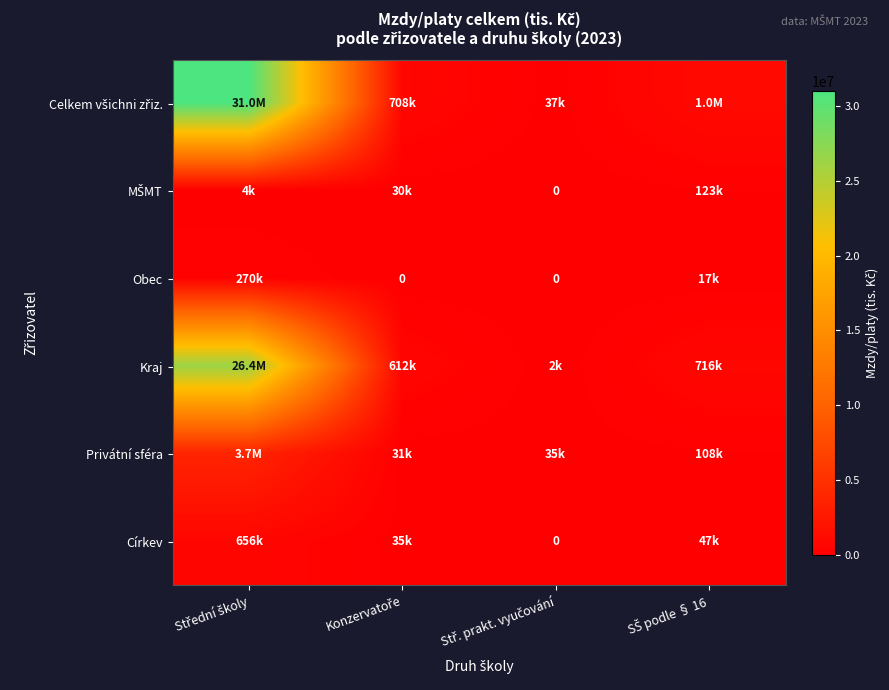

At which label is Kraj closest to 13206196?

SŠ podle § 16